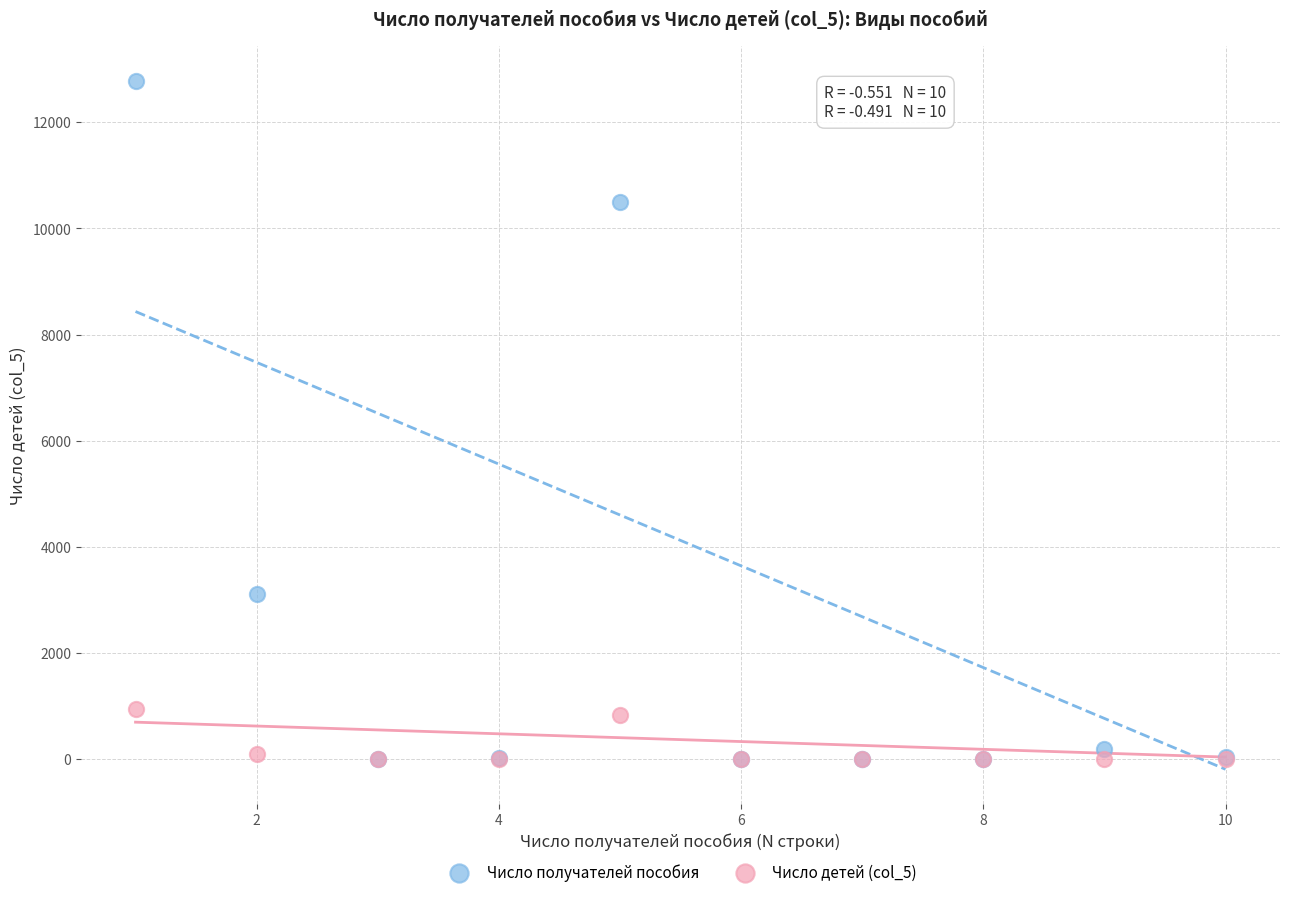

Which series contains the highest Y value?

Число получателей пособия